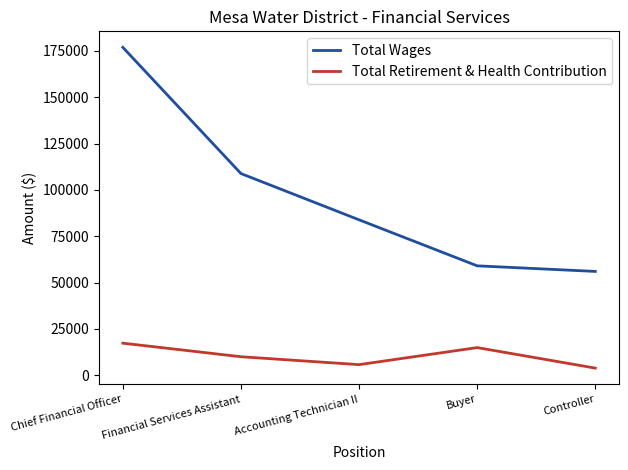

Does the chart display data point markers on the line(s)?

No